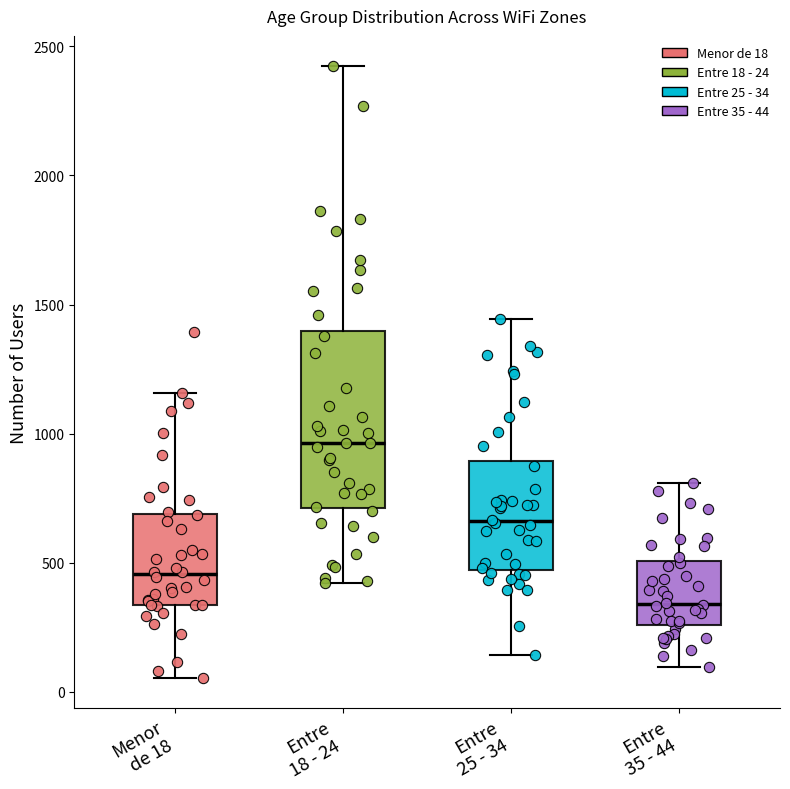

Reading left to right, read every box against the y-axis: the position of its median line, the range the box covers, and the ends of its whiskers. The values are not printed on the chart, so give them approximately, as read against the axis.

Menor de 18: median 450, box 350 to 700, whiskers 50 to 1150
Entre 18 - 24: median 950, box 700 to 1400, whiskers 400 to 2400
Entre 25 - 34: median 650, box 450 to 900, whiskers 150 to 1450
Entre 35 - 44: median 350, box 250 to 500, whiskers 100 to 800